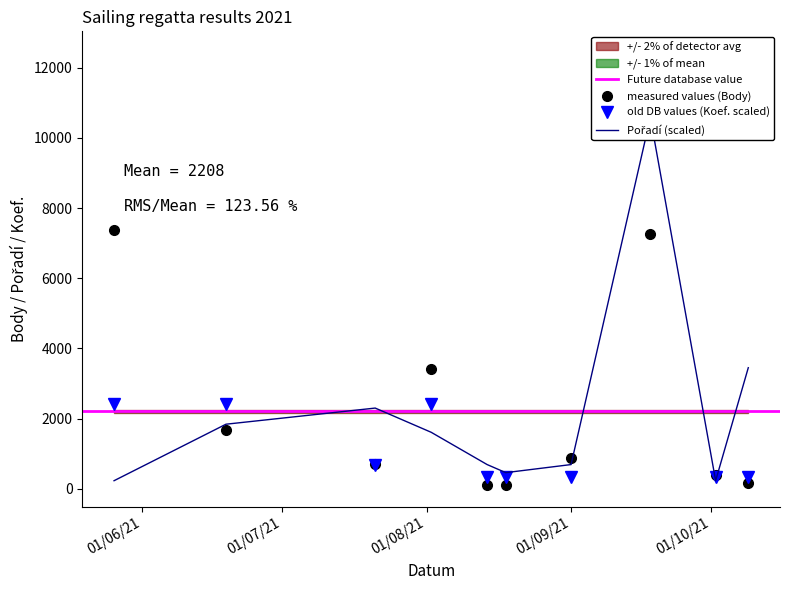

What is the value of the Koef. point at the 10th from the left?

345.0